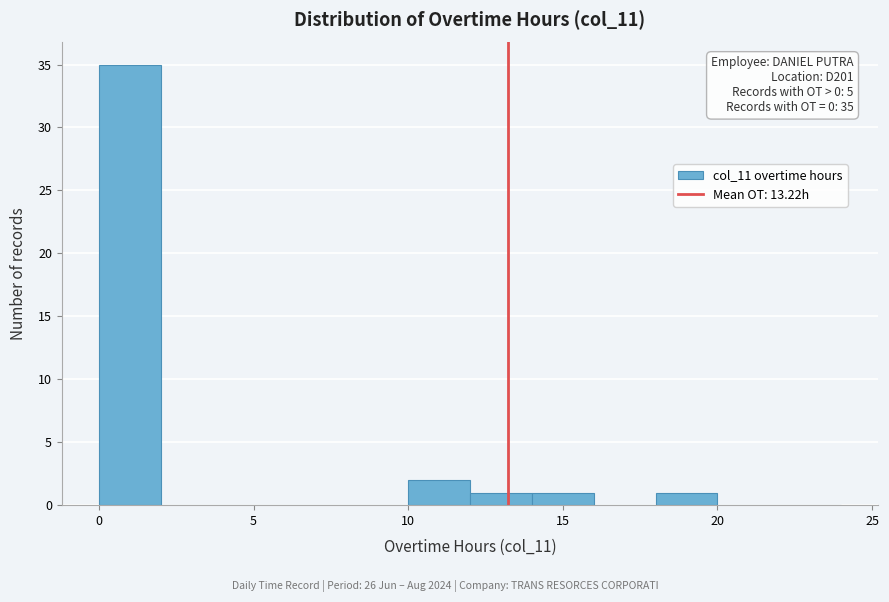

Over which range of the x-axis is the bar tallest?

0 to 2